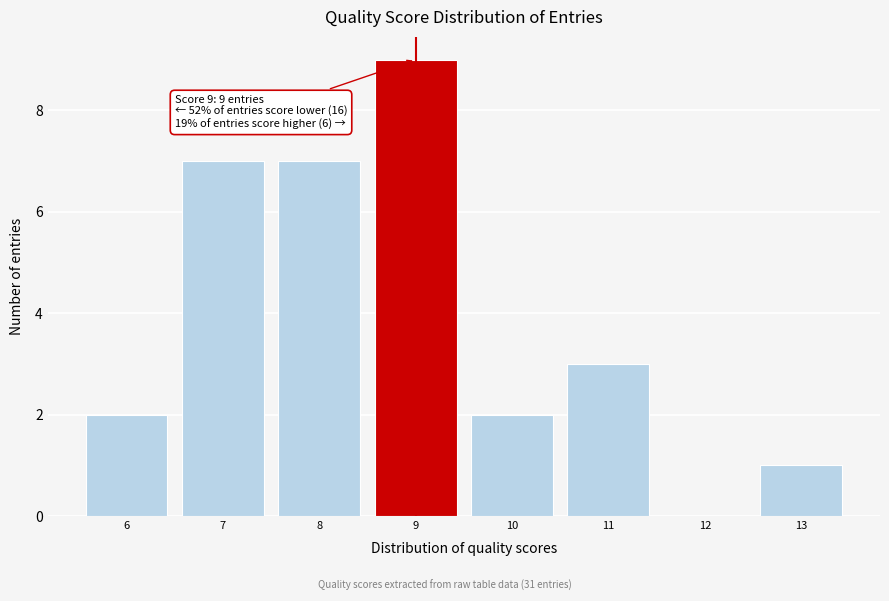

Which range on the x-axis has the tallest bar?

8.5 to 9.5